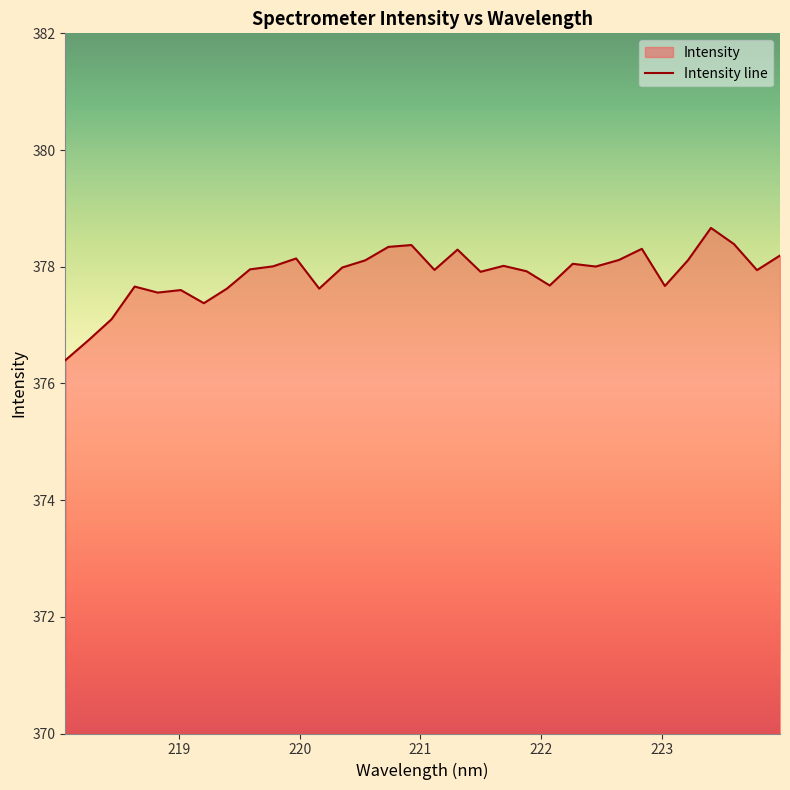

What is the average value?

377.9